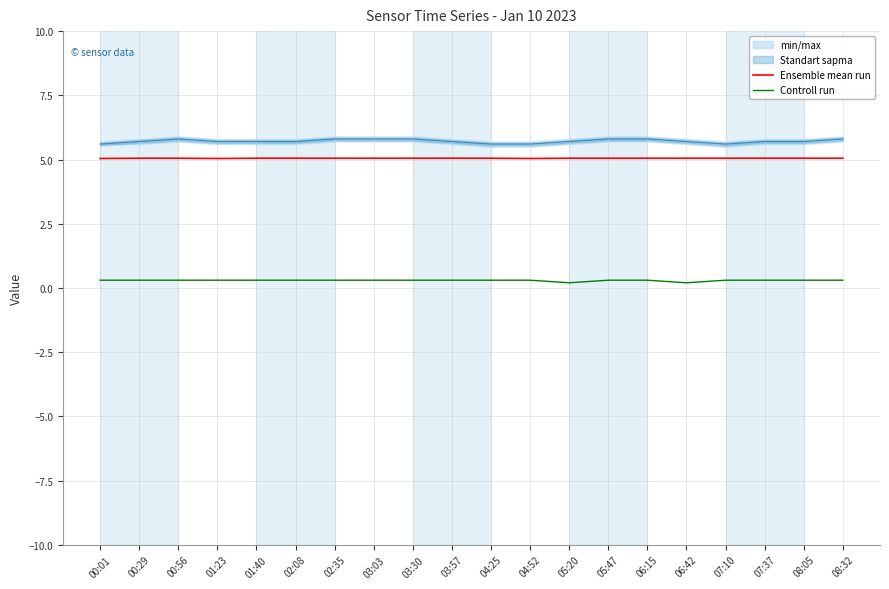

What is the spread (max minus min) of values at 08:32?

4.8